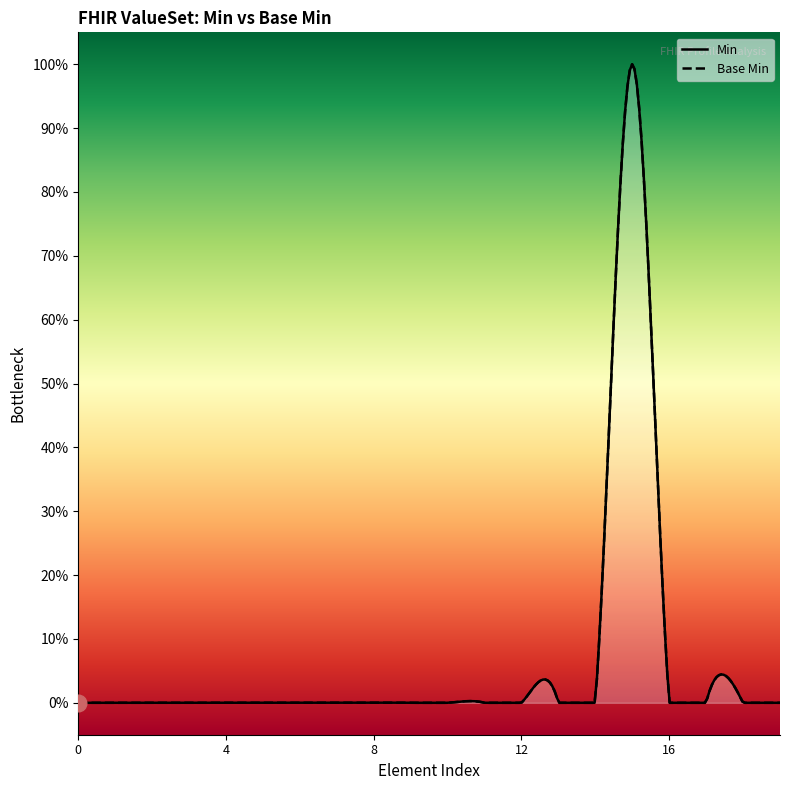

How many data points in Min are above 0?

1